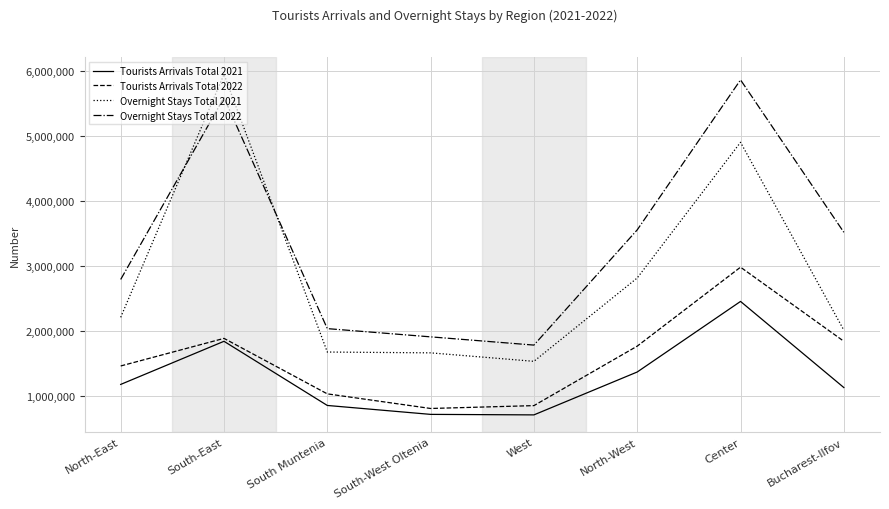

True or false: Tourists Arrivals Total 2022 has more than 1 points higher than both neighbors.

True